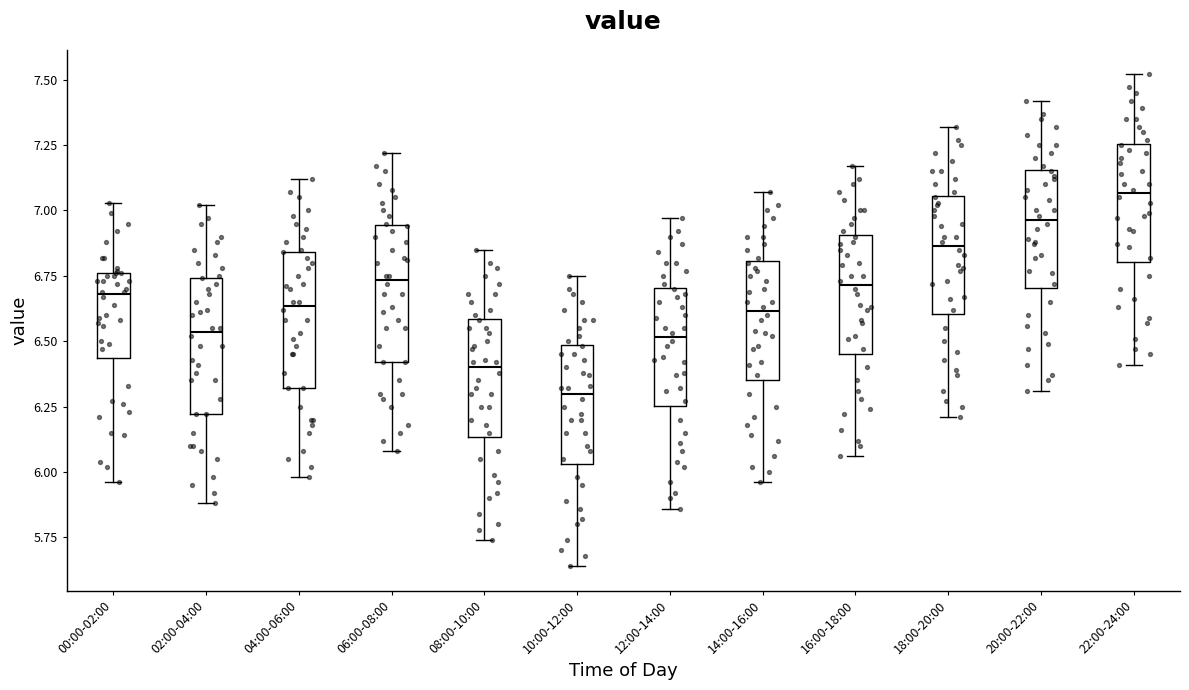

Reading left to right, transcribe this box plot: for each box, give where its median line is, the range the box spans, and where its two whiskers end, as read against the y-axis. The values are not printed on the chart, so give them approximately, as read against the axis.

00:00-02:00: median 6.70, box 6.45 to 6.75, whiskers 5.95 to 7.05
02:00-04:00: median 6.55, box 6.20 to 6.75, whiskers 5.90 to 7.00
04:00-06:00: median 6.65, box 6.30 to 6.85, whiskers 6.00 to 7.10
06:00-08:00: median 6.75, box 6.40 to 6.95, whiskers 6.10 to 7.20
08:00-10:00: median 6.40, box 6.15 to 6.60, whiskers 5.75 to 6.85
10:00-12:00: median 6.30, box 6.05 to 6.50, whiskers 5.65 to 6.75
12:00-14:00: median 6.50, box 6.25 to 6.70, whiskers 5.85 to 6.95
14:00-16:00: median 6.60, box 6.35 to 6.80, whiskers 5.95 to 7.05
16:00-18:00: median 6.70, box 6.45 to 6.90, whiskers 6.05 to 7.15
18:00-20:00: median 6.85, box 6.60 to 7.05, whiskers 6.20 to 7.30
20:00-22:00: median 6.95, box 6.70 to 7.15, whiskers 6.30 to 7.40
22:00-24:00: median 7.05, box 6.80 to 7.25, whiskers 6.40 to 7.50